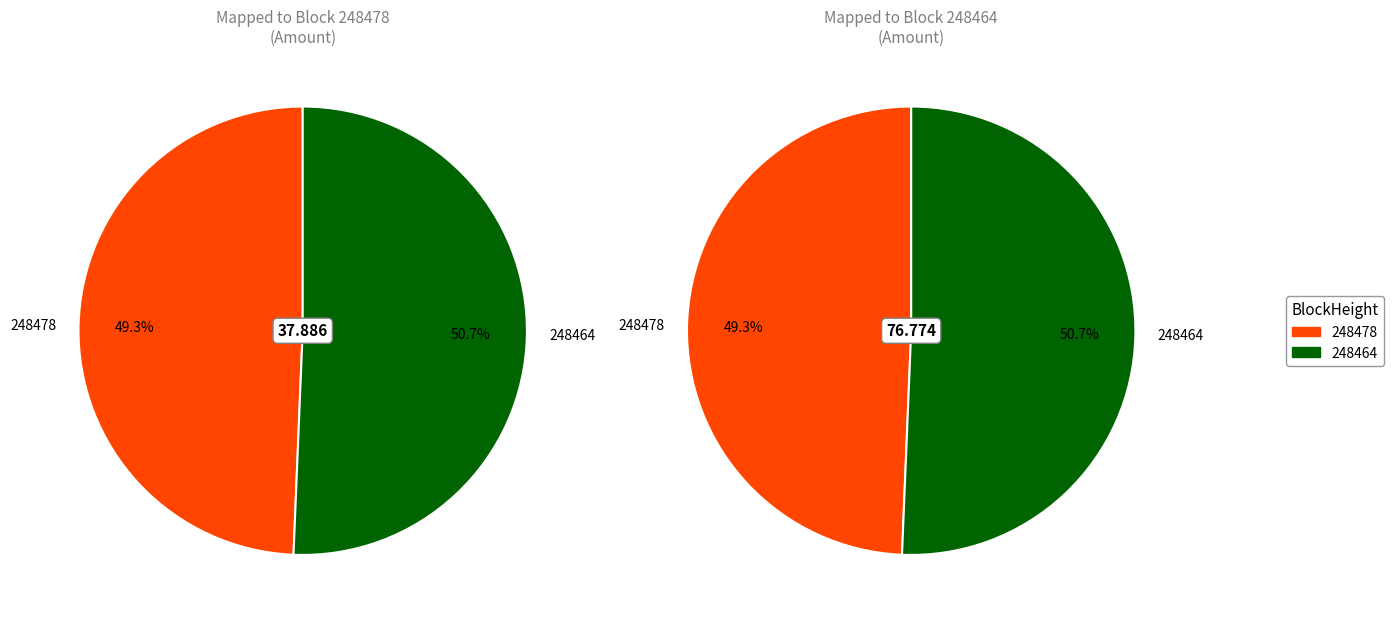

Count the number of slices in the pie.

2